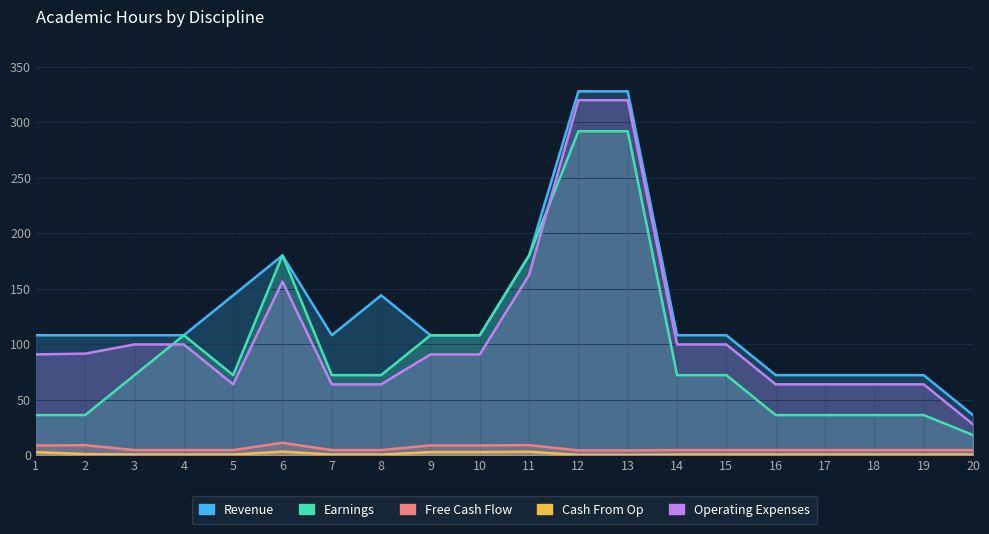

At which label does Operating Expenses first exceed 90?

1